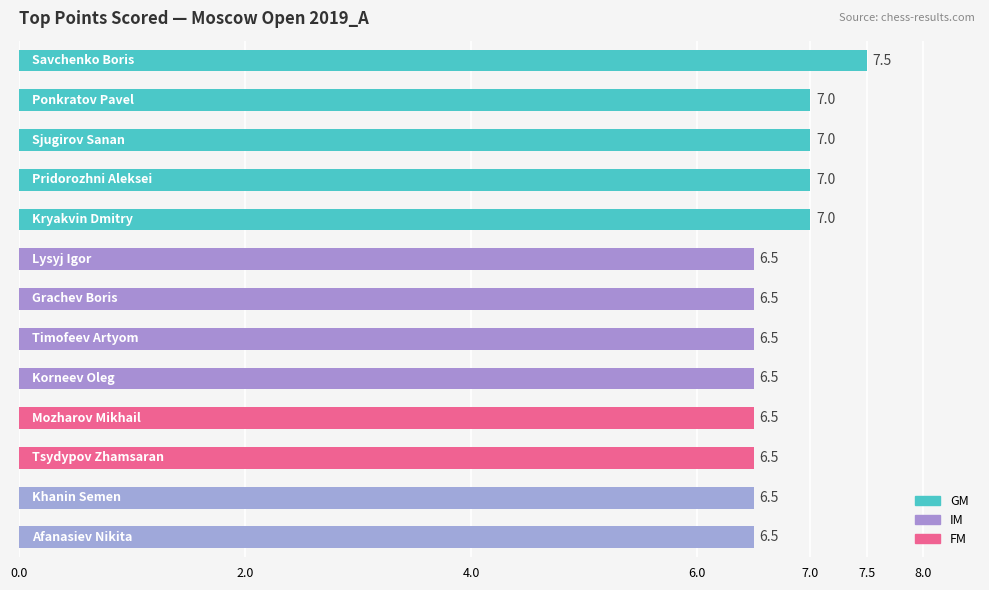

Count the values in the range 6 to 7.

12